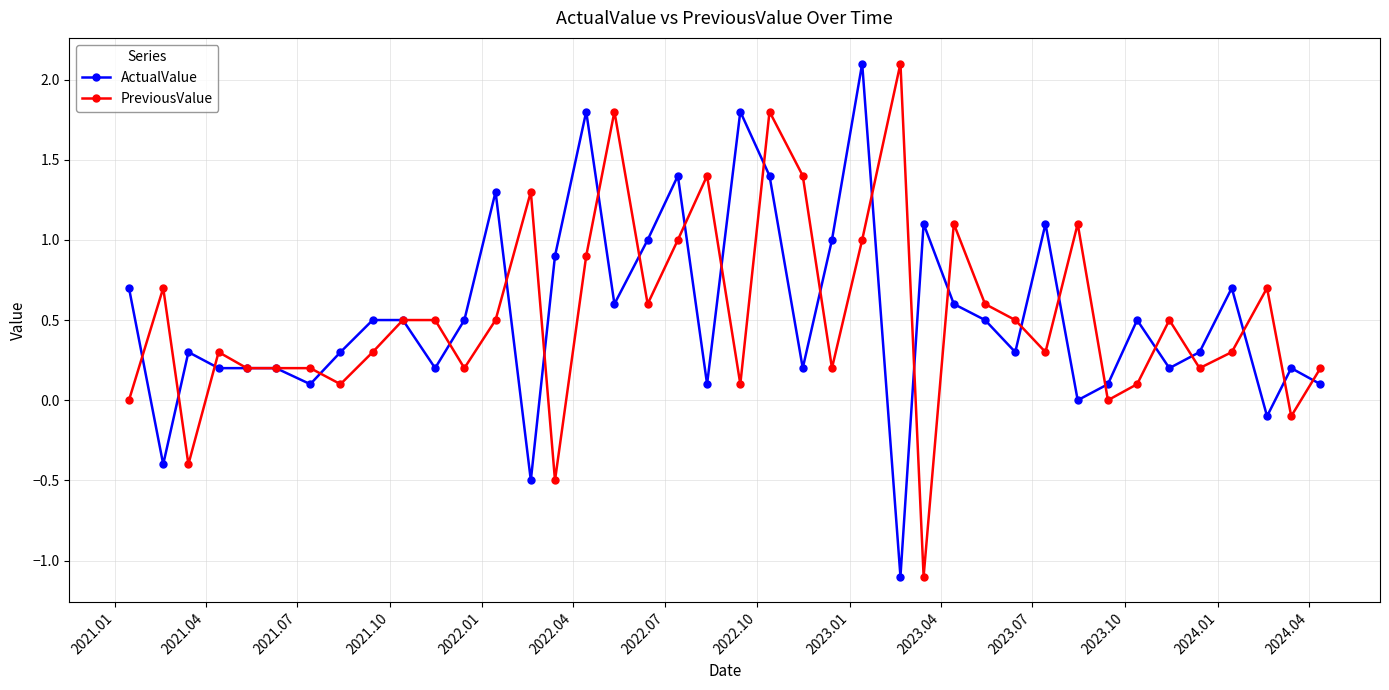

What is the value of the ActualValue point at the 28th from the left?

0.6